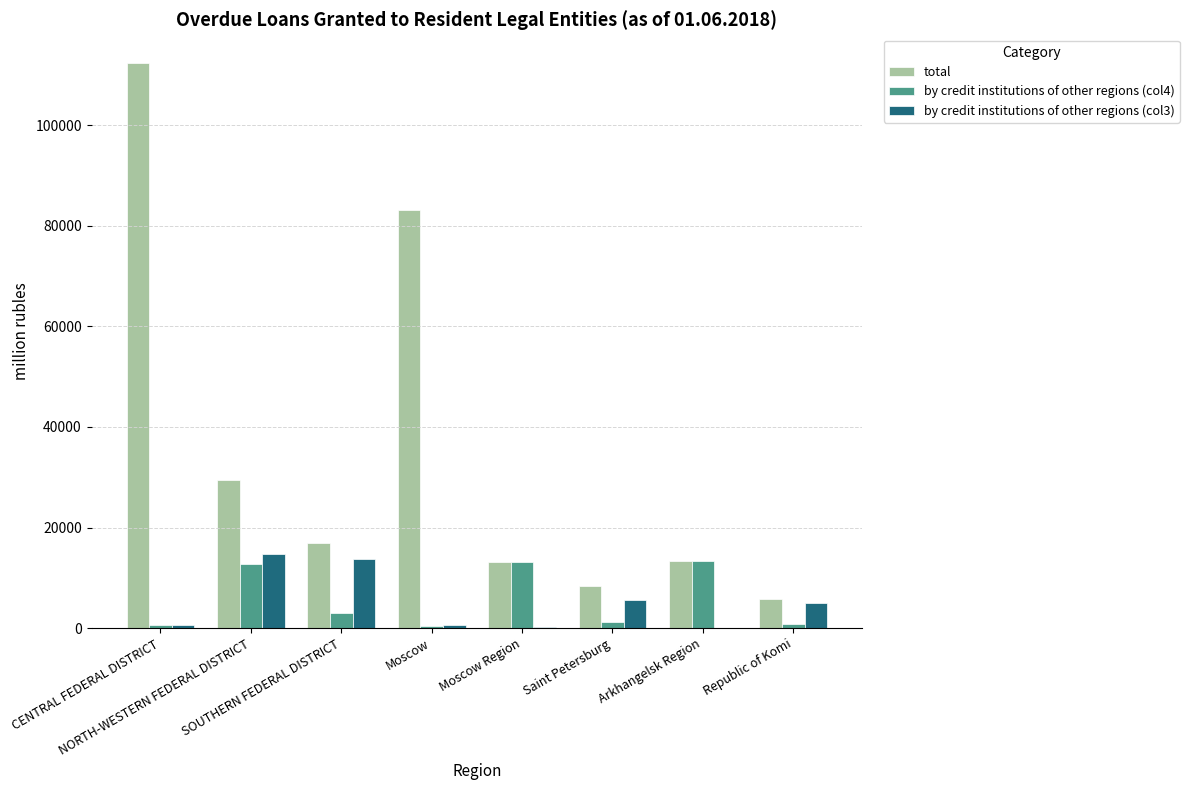

Which series has the largest total across all categories?

total